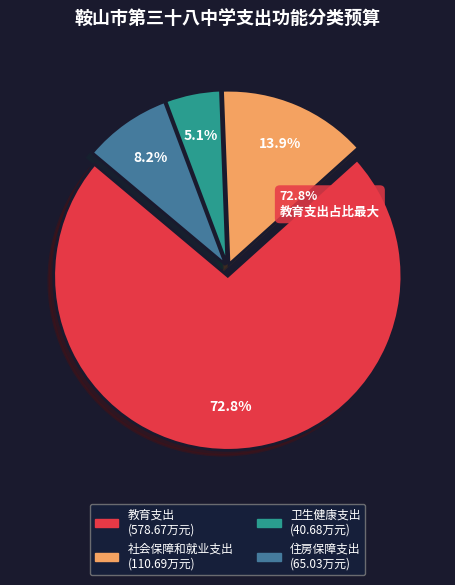

True or false: 卫生健康支出 accounts for 15% of the total.

False